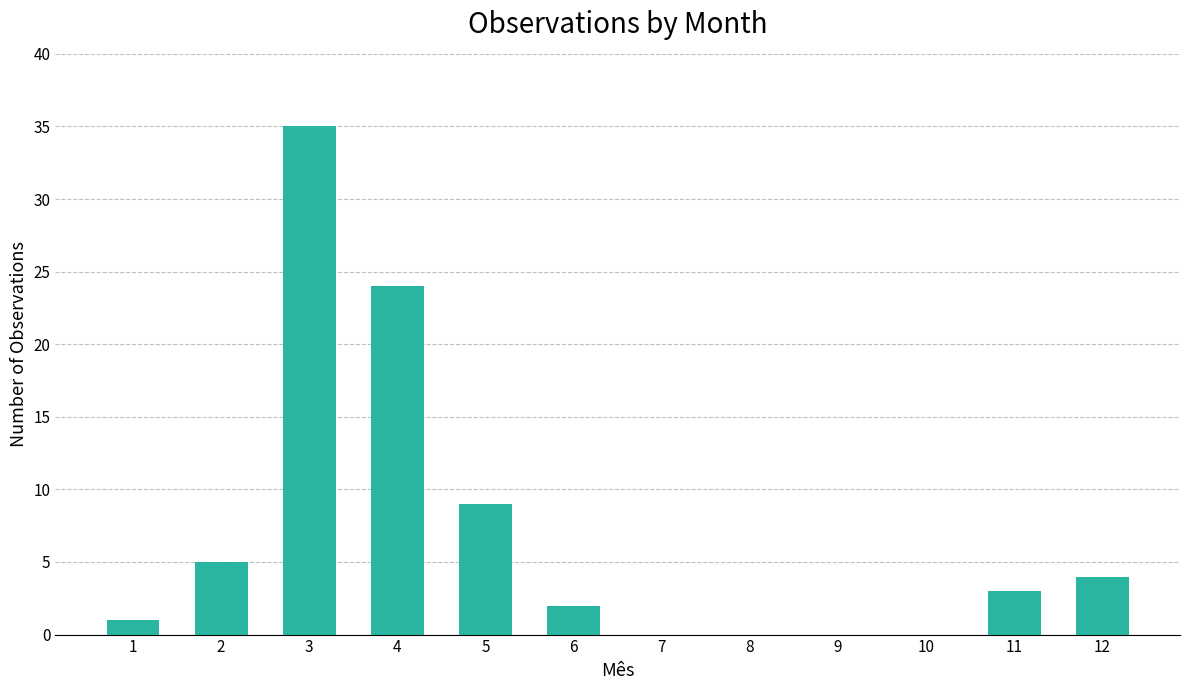

Reading left to right, list all the values displayed in this chart.

1=1	2=5	3=35	4=24	5=9	6=2	7=0	8=0	9=0	10=0	11=3	12=4